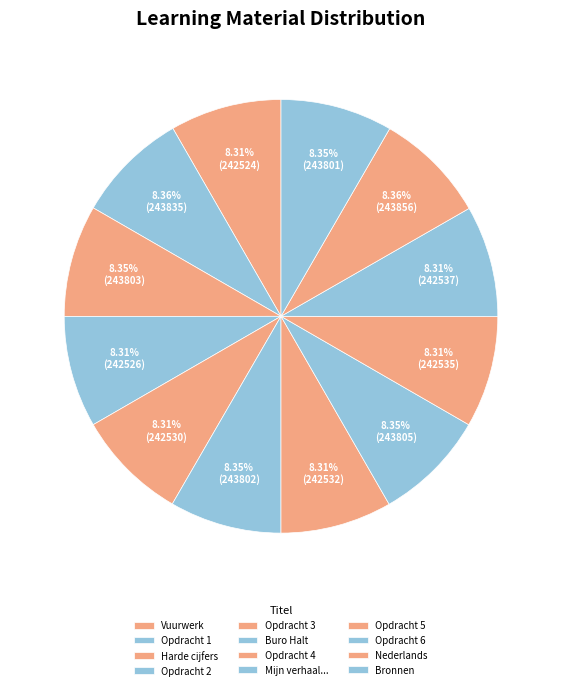

Combined, do Harde cijfers and Opdracht 4 account for over 50%?

No